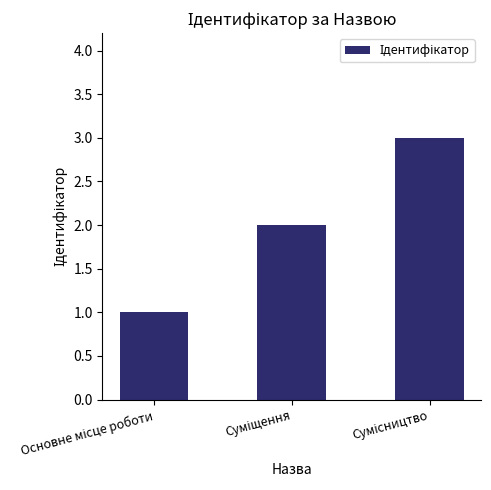

What is the greatest value displayed?

3